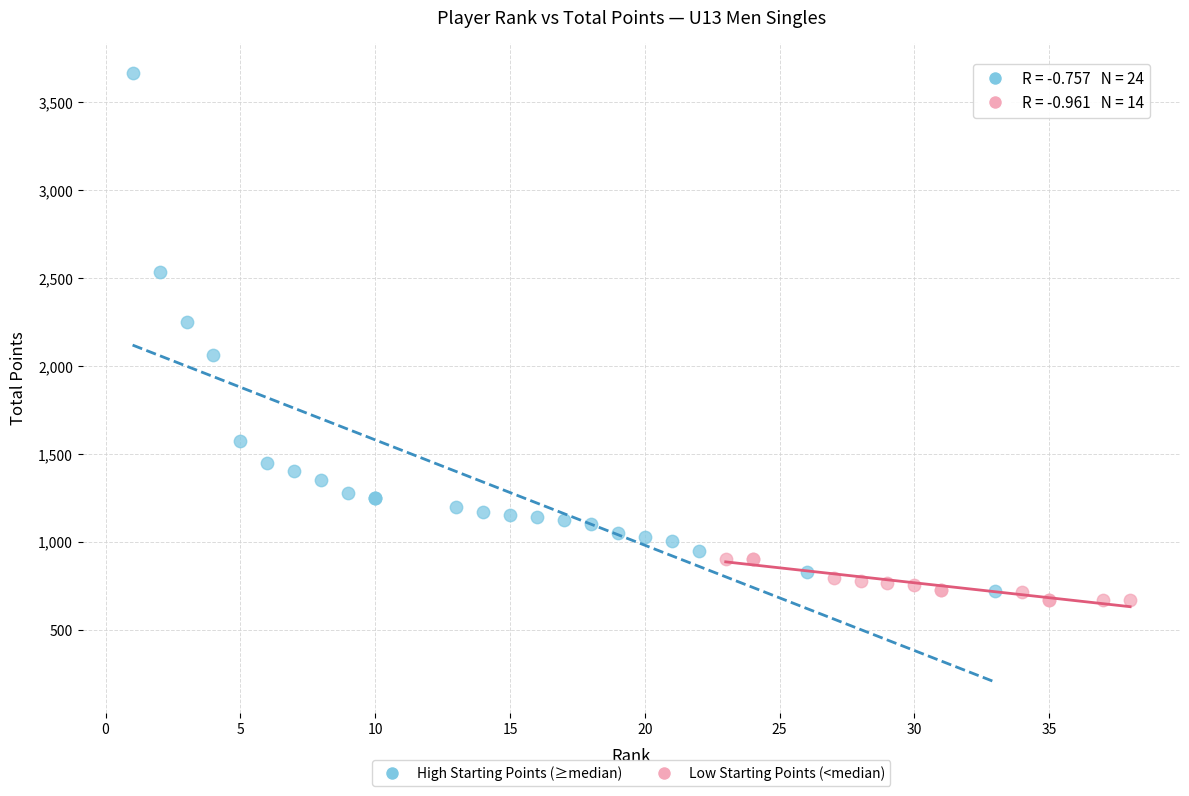

Which series has the largest Y range (max minus min)?

High Starting Points (≥median)